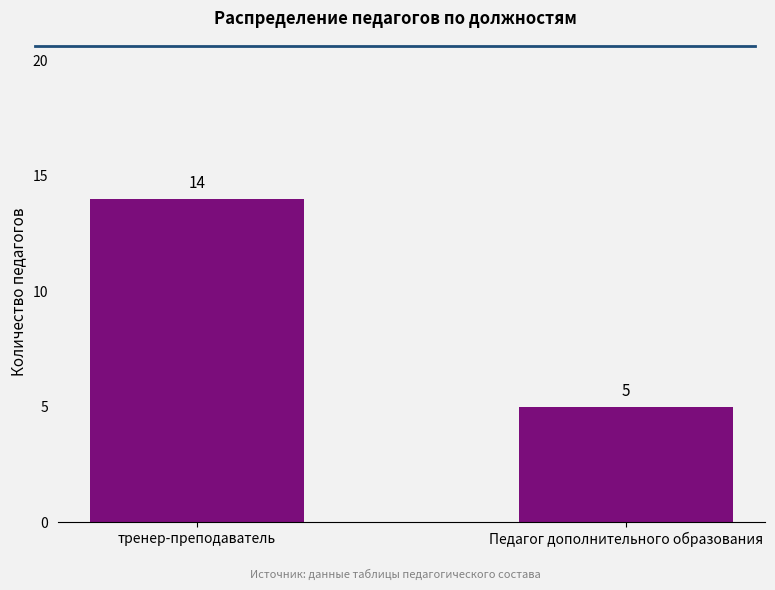

True or false: the data shows 5 at Педагог дополнительного образования.

True